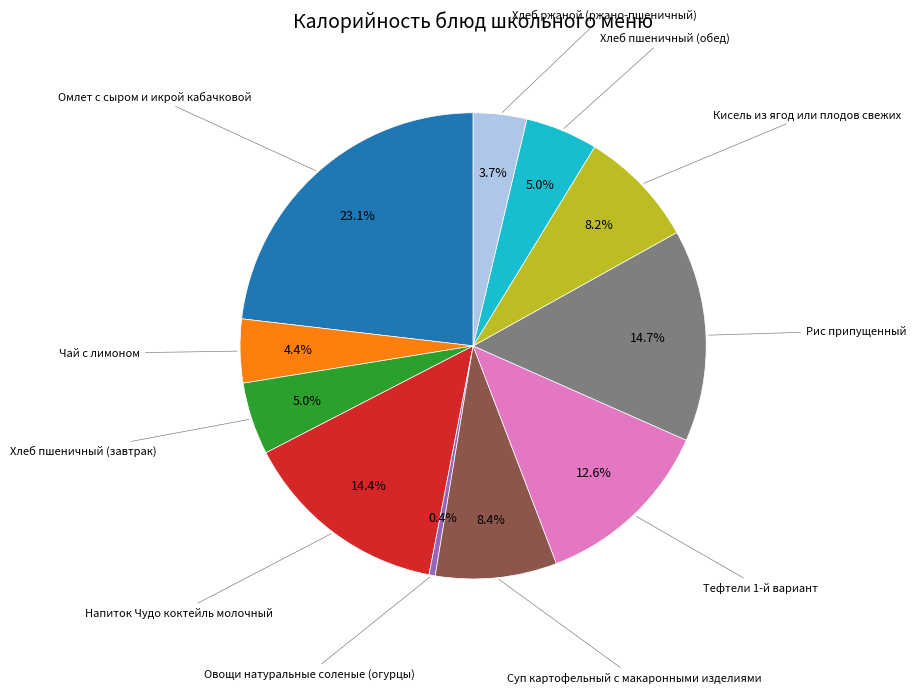

Is there a majority slice in this chart?

No